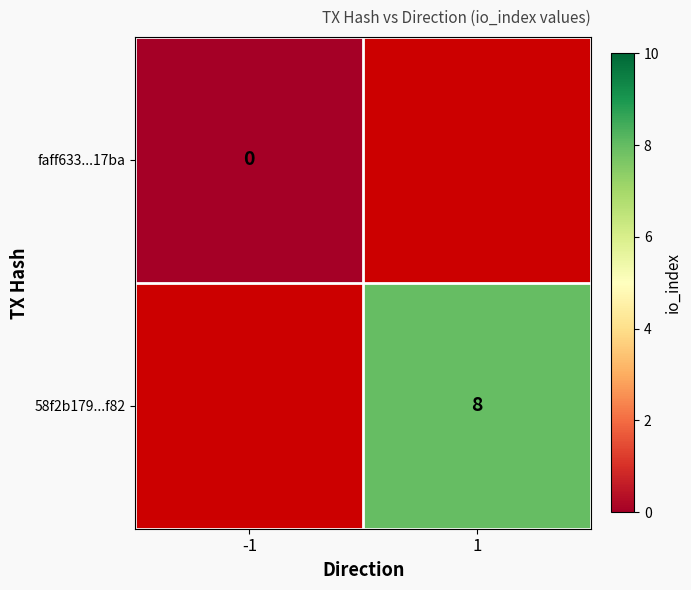

Between -1 and 1, which is larger?

1